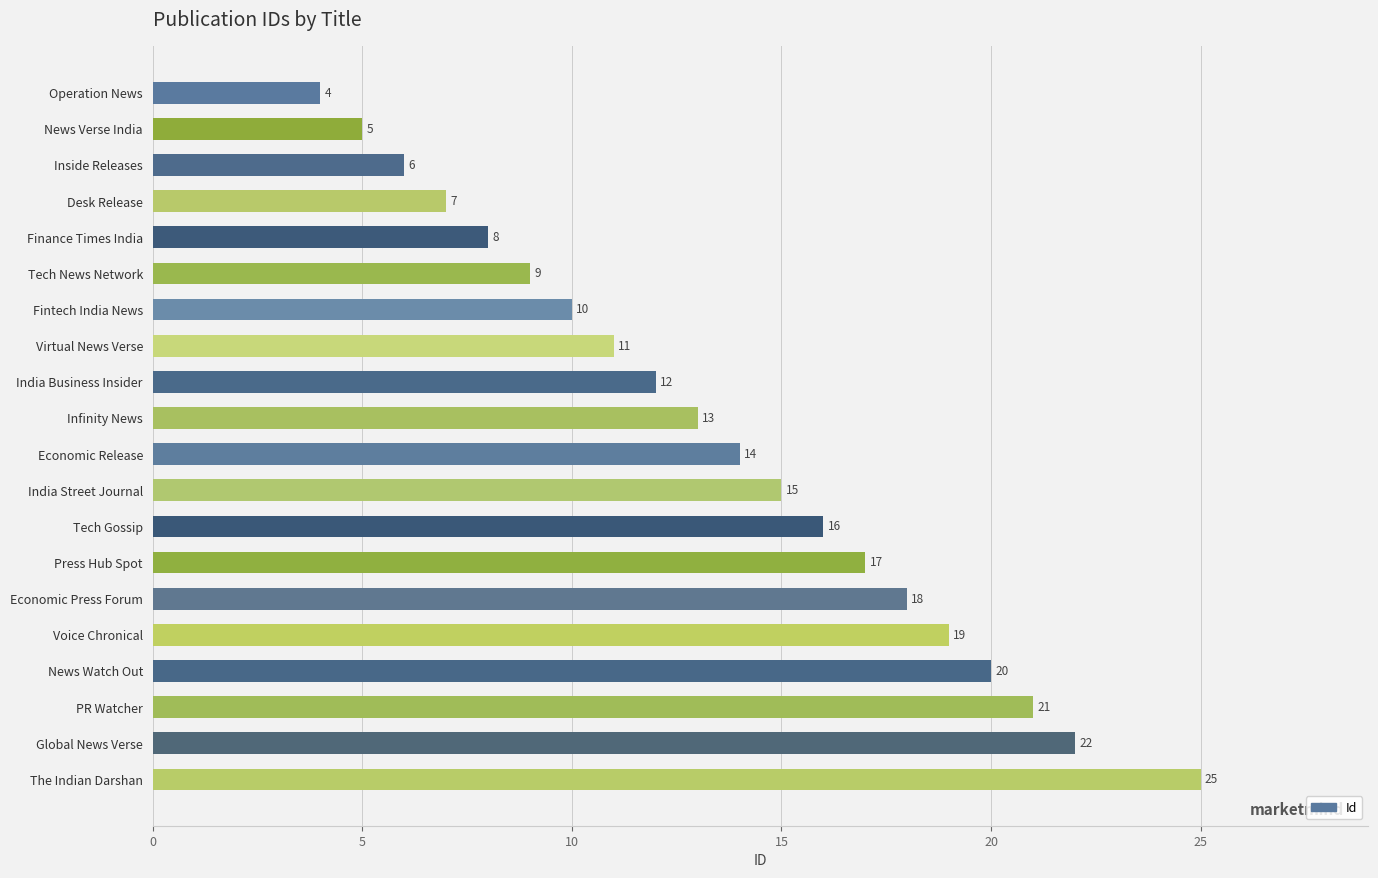

What is the approximate value at Voice Chronical, to the nearest 5?

20